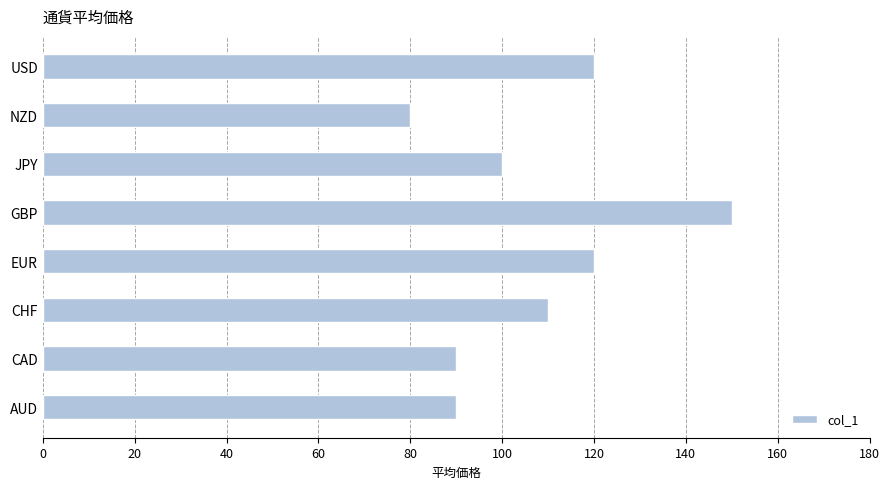

What is the sum of all values?

860